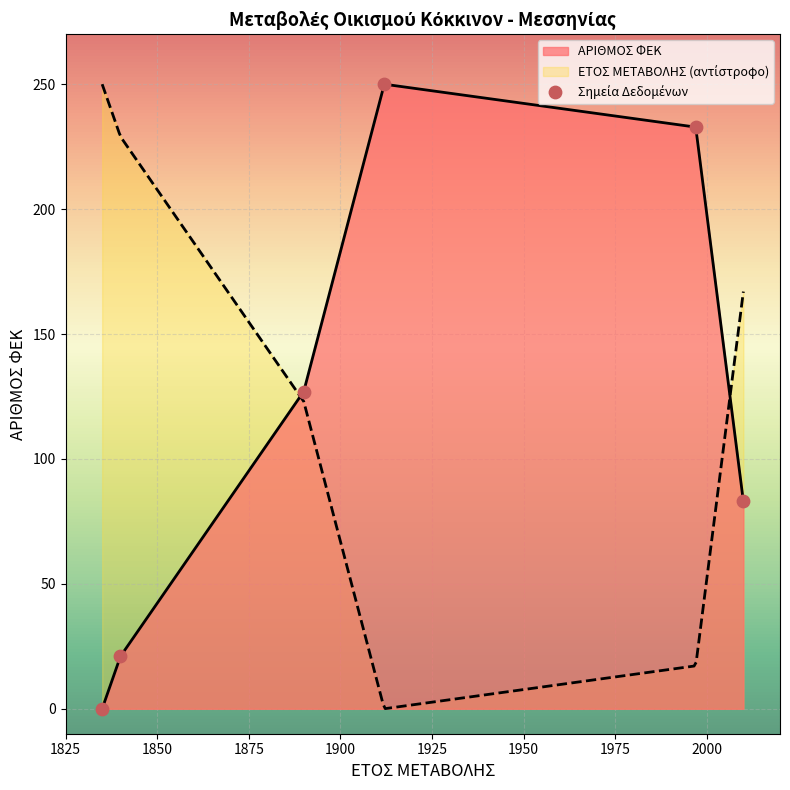

Between 1840 and 2010, which is larger?

2010